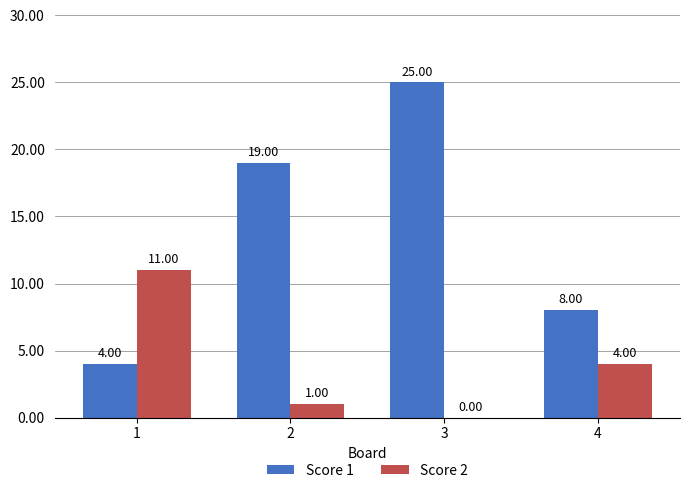

Reading left to right, extract all data points from this chart.

Score 1: 1=4	2=19	3=25	4=8
Score 2: 1=11	2=1	3=0	4=4